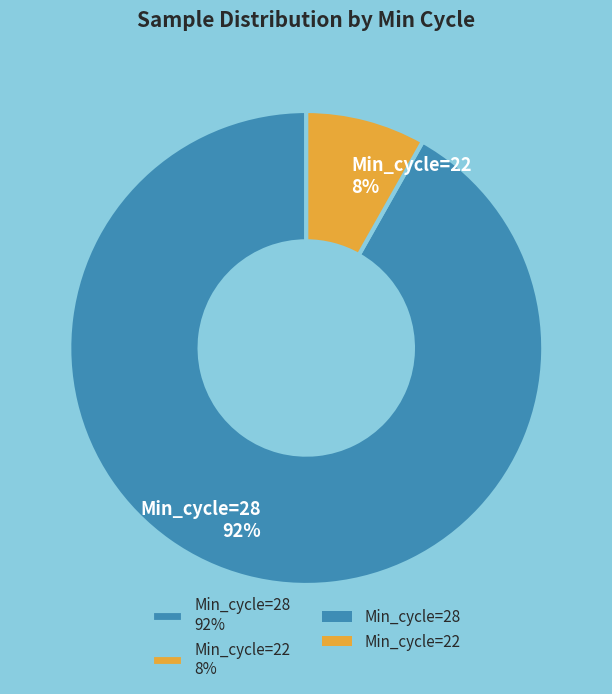

Count the number of slices in the pie.

2